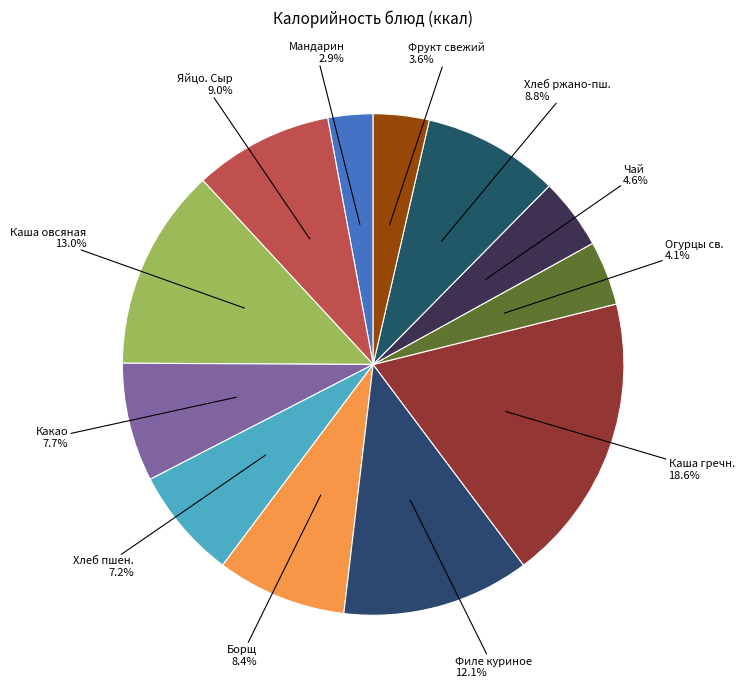

What is the total percentage of Хлеб ржано-пш. and Хлеб пшен.?

16.0%